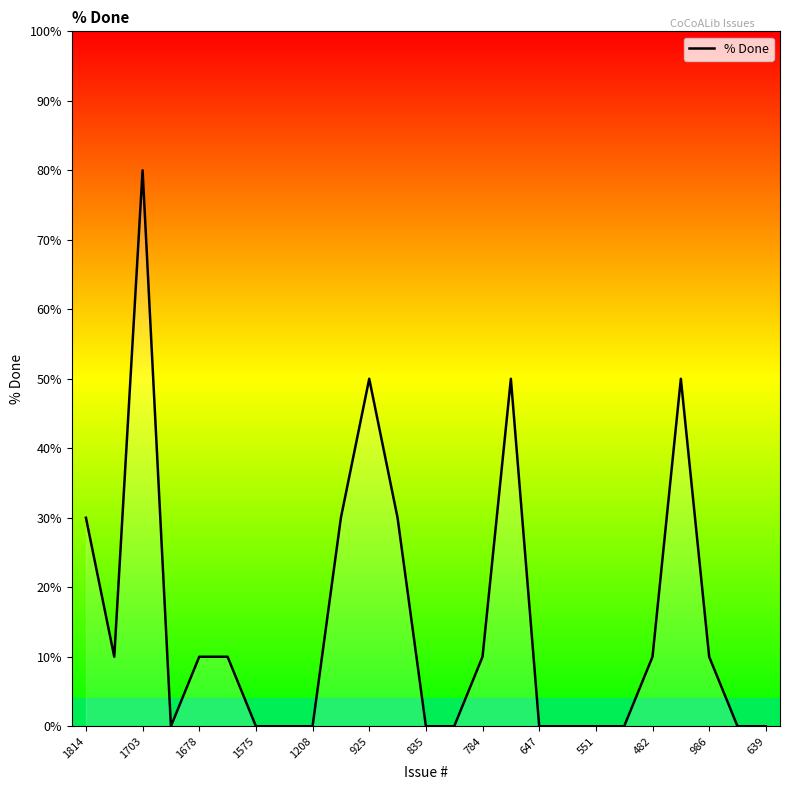

What is the difference between the maximum and minimum values?

80